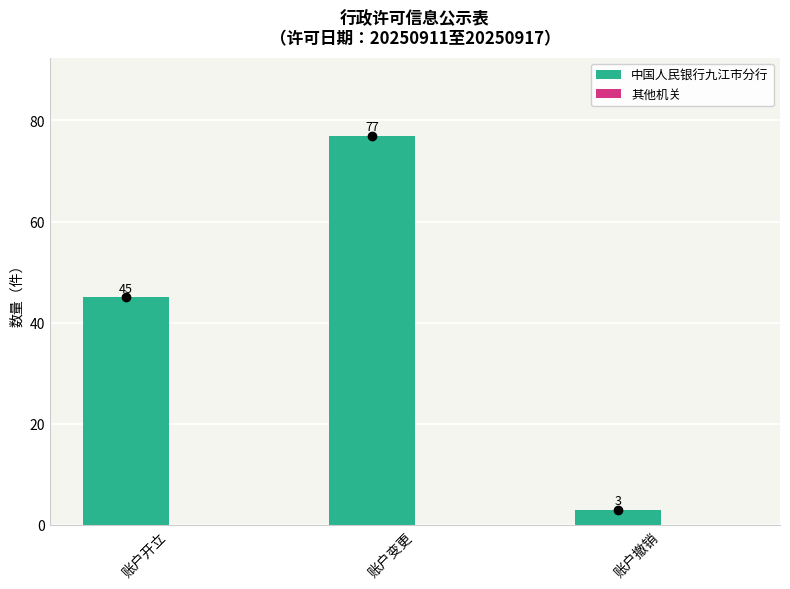

What is the label of the 1st bar from the right?

账户撤销